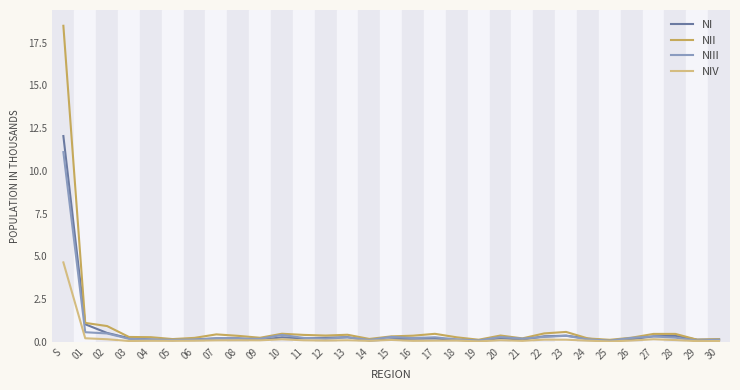

Rank the series by their maximum value, from highest to lowest.

NII, NI, NIII, NIV